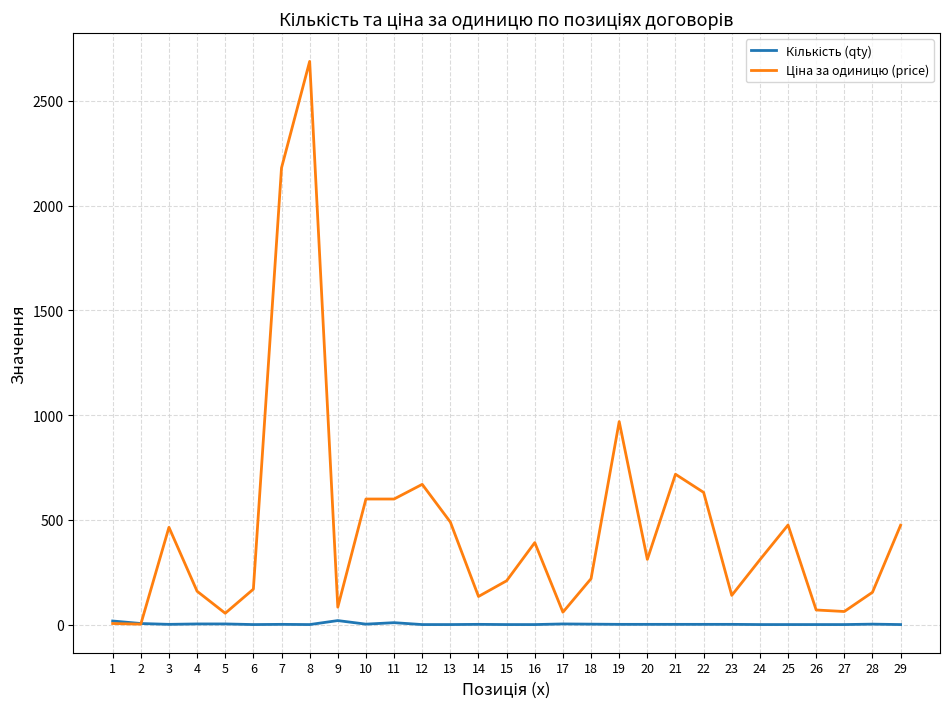

Does the chart display data point markers on the line(s)?

No